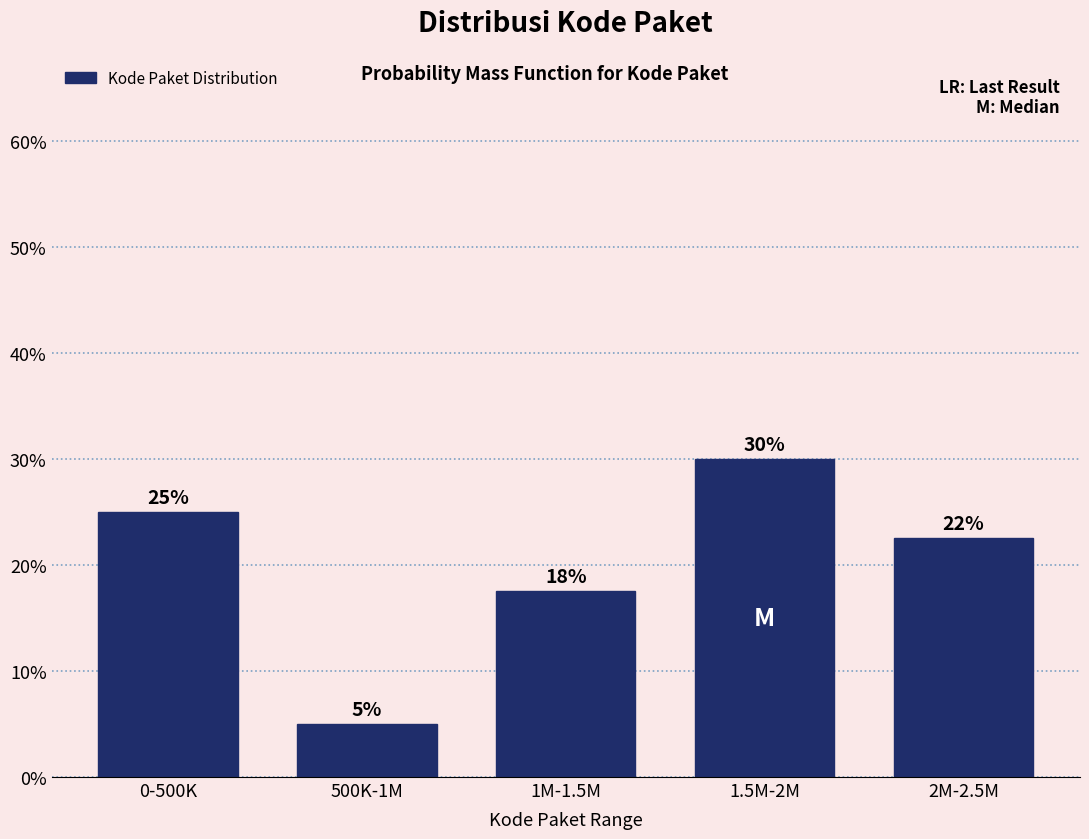

What is the change in value from 0-500K to 1.5M-2M?

+5.0